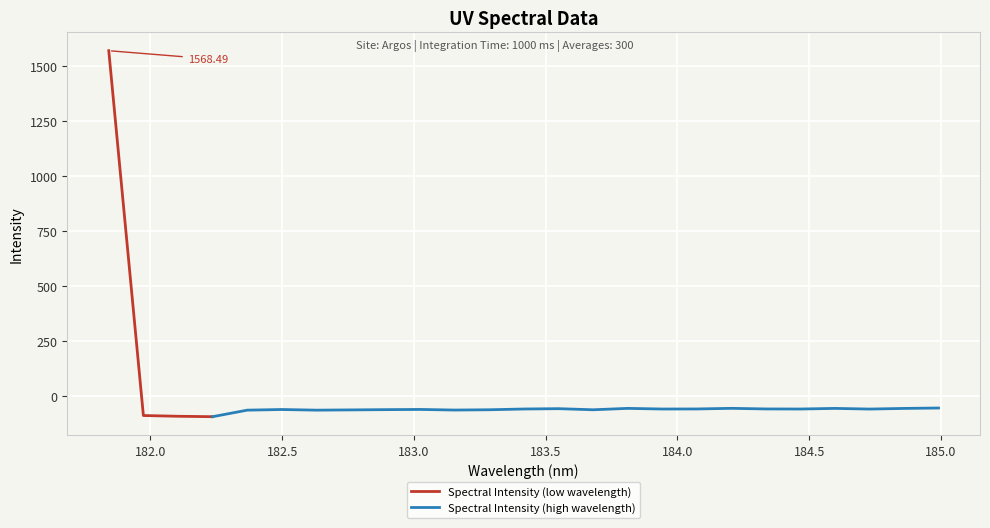

True or false: Spectral Intensity (low wavelength) has more than 1 points higher than both neighbors.

False